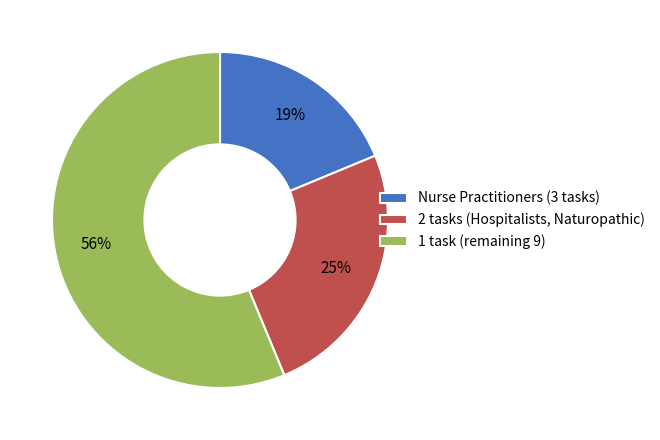

True or false: Nurse Practitioners (3 tasks) accounts for 27% of the total.

False